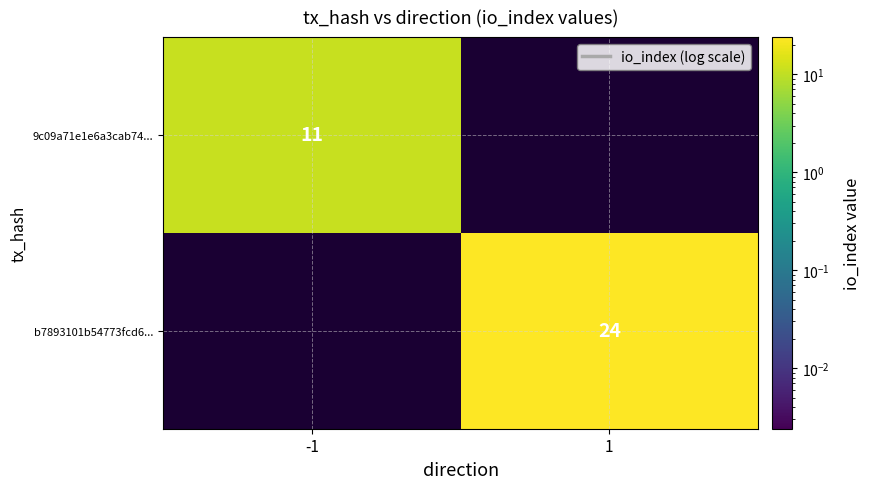

True or false: b7893101b54773fcd6... has a value of 8.8 at 1.

False